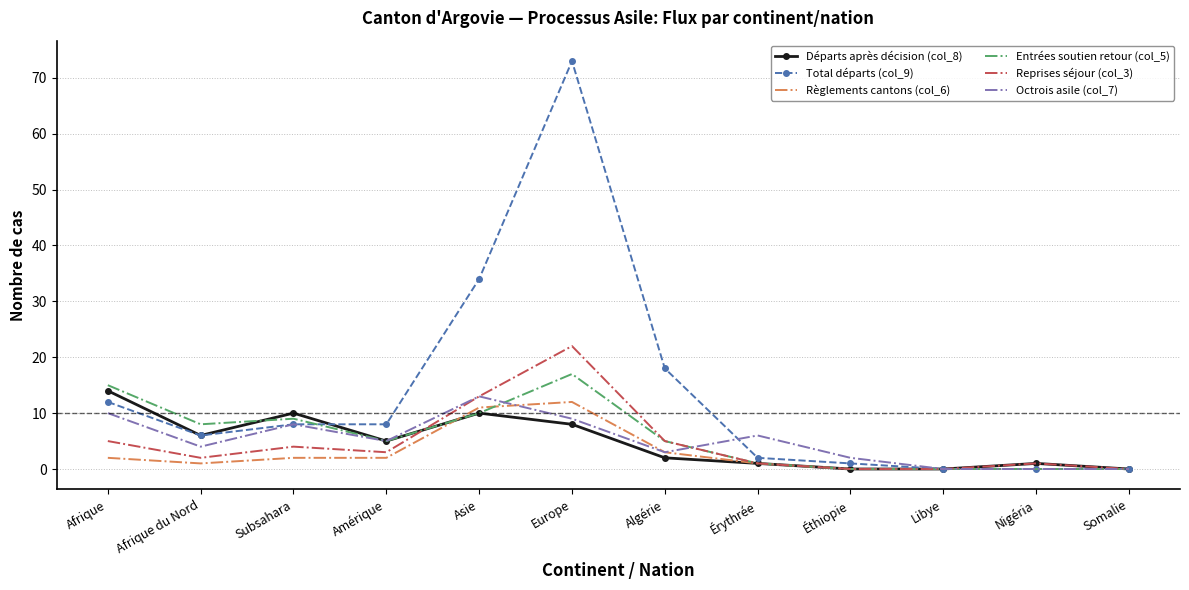

Reading left to right, list all the values displayed in this chart.

Départs après décision (col_8): Afrique=14	Afrique du Nord=6	Subsahara=10	Amérique=5	Asie=10	Europe=8	Algérie=2	Érythrée=1	Éthiopie=0	Libye=0	Nigéria=1	Somalie=0
Total départs (col_9): Afrique=12	Afrique du Nord=6	Subsahara=8	Amérique=8	Asie=34	Europe=73	Algérie=18	Érythrée=2	Éthiopie=1	Libye=0	Nigéria=0	Somalie=0
Règlements cantons (col_6): Afrique=2	Afrique du Nord=1	Subsahara=2	Amérique=2	Asie=11	Europe=12	Algérie=3	Érythrée=1	Éthiopie=0	Libye=0	Nigéria=0	Somalie=0
Entrées soutien retour (col_5): Afrique=15	Afrique du Nord=8	Subsahara=9	Amérique=5	Asie=10	Europe=17	Algérie=5	Érythrée=1	Éthiopie=0	Libye=0	Nigéria=0	Somalie=0
Reprises séjour (col_3): Afrique=5	Afrique du Nord=2	Subsahara=4	Amérique=3	Asie=13	Europe=22	Algérie=5	Érythrée=1	Éthiopie=0	Libye=0	Nigéria=1	Somalie=0
Octrois asile (col_7): Afrique=10	Afrique du Nord=4	Subsahara=8	Amérique=5	Asie=13	Europe=9	Algérie=3	Érythrée=6	Éthiopie=2	Libye=0	Nigéria=0	Somalie=0